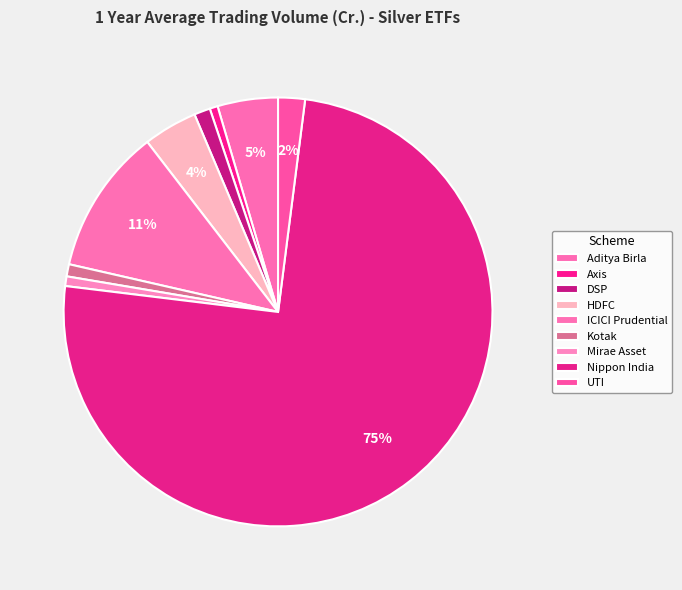

How many slices are in this pie chart?

9